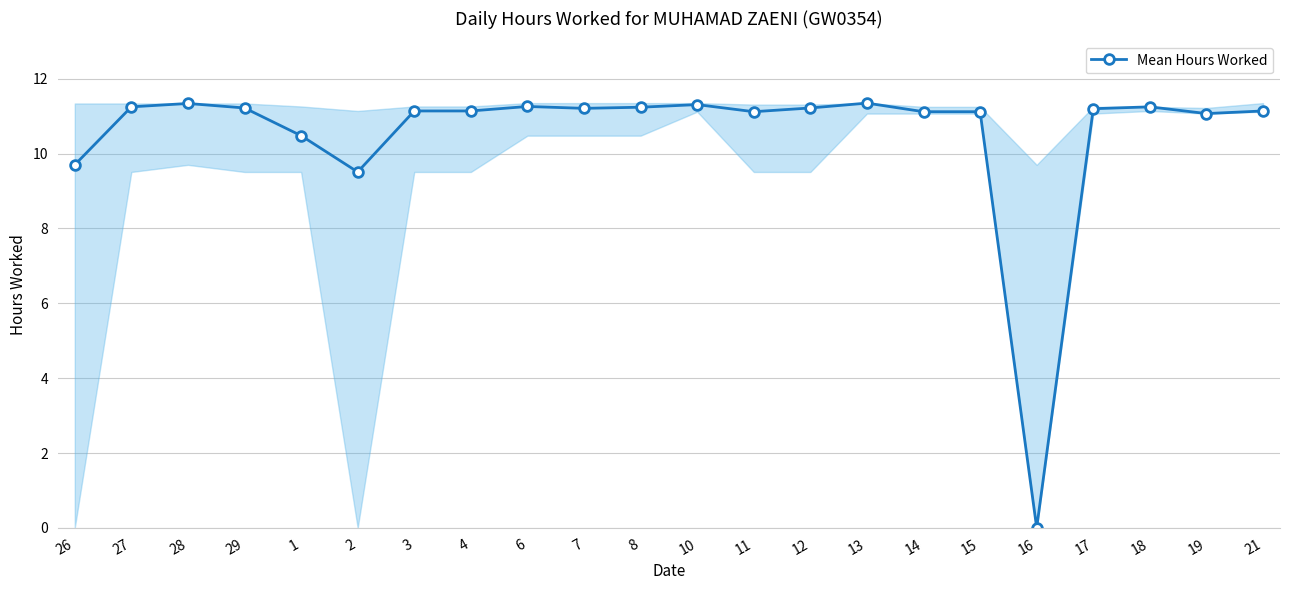

How many values are above zero?

21